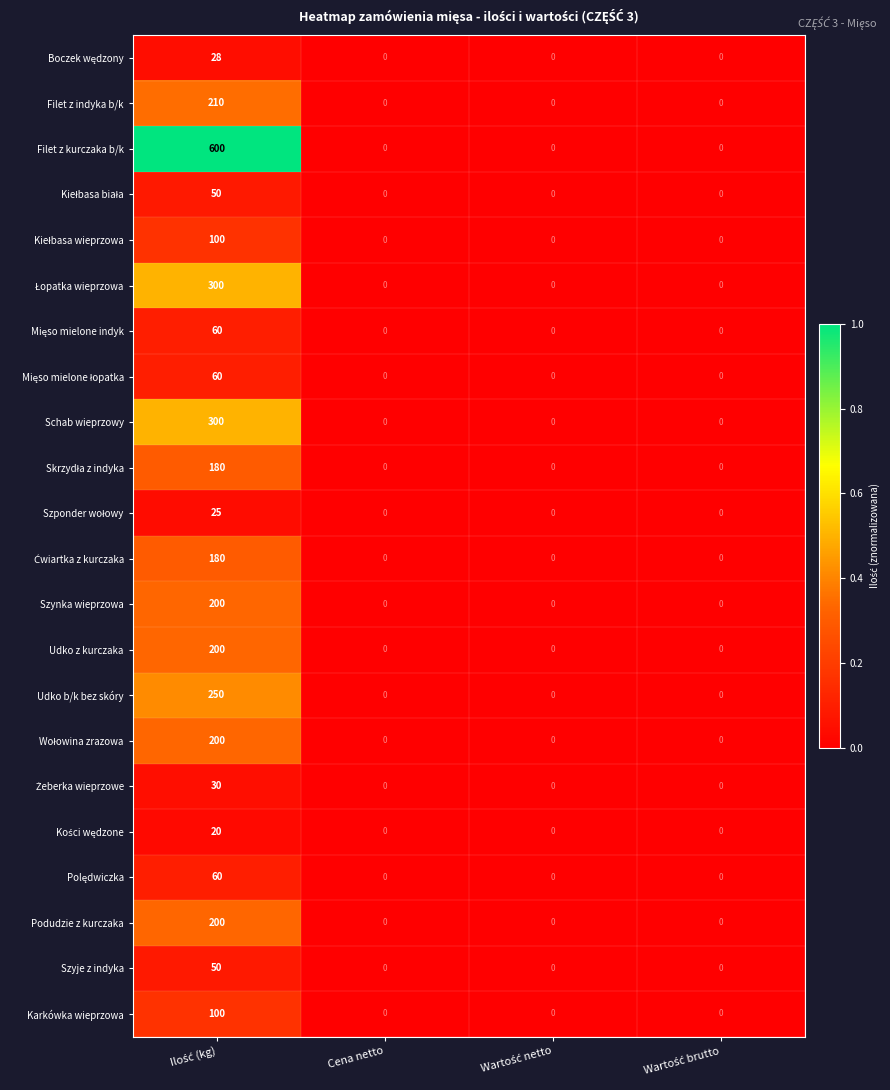

True or false: Filet z kurczaka b/k has a value of 0 at Cena netto.

True